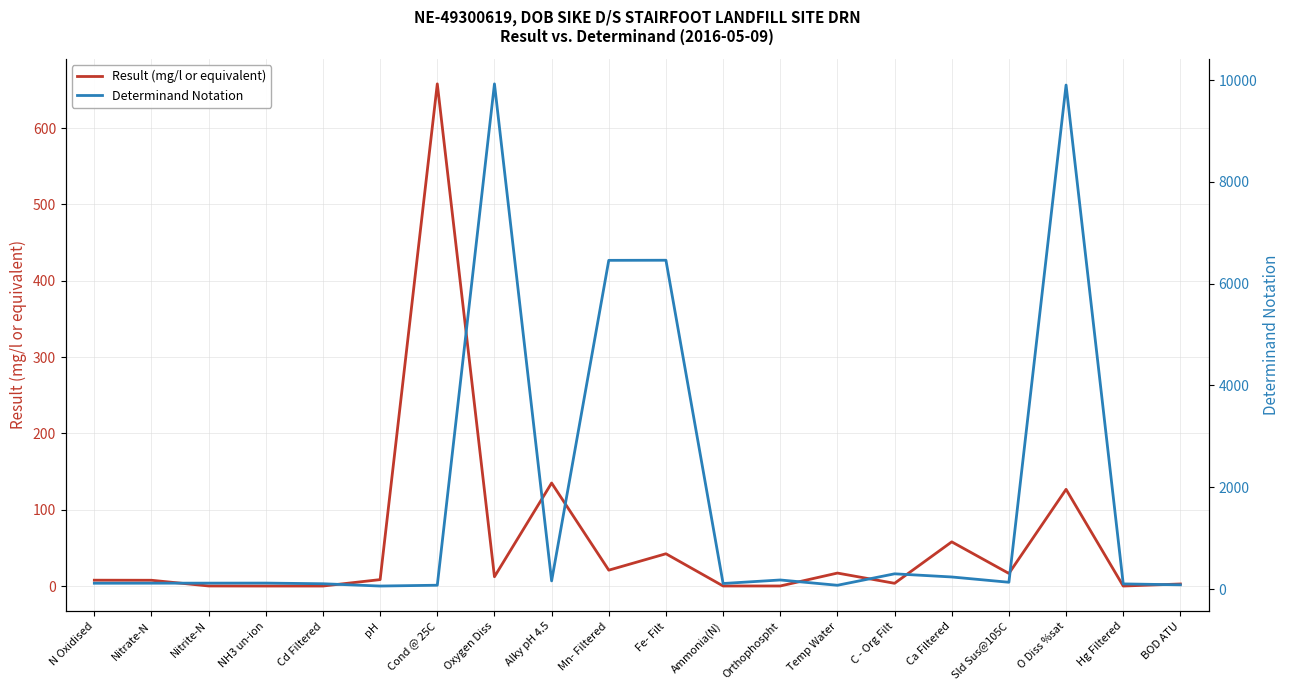

At which category does Result (mg/l or equivalent) reach its first local peak?

Cond @ 25C